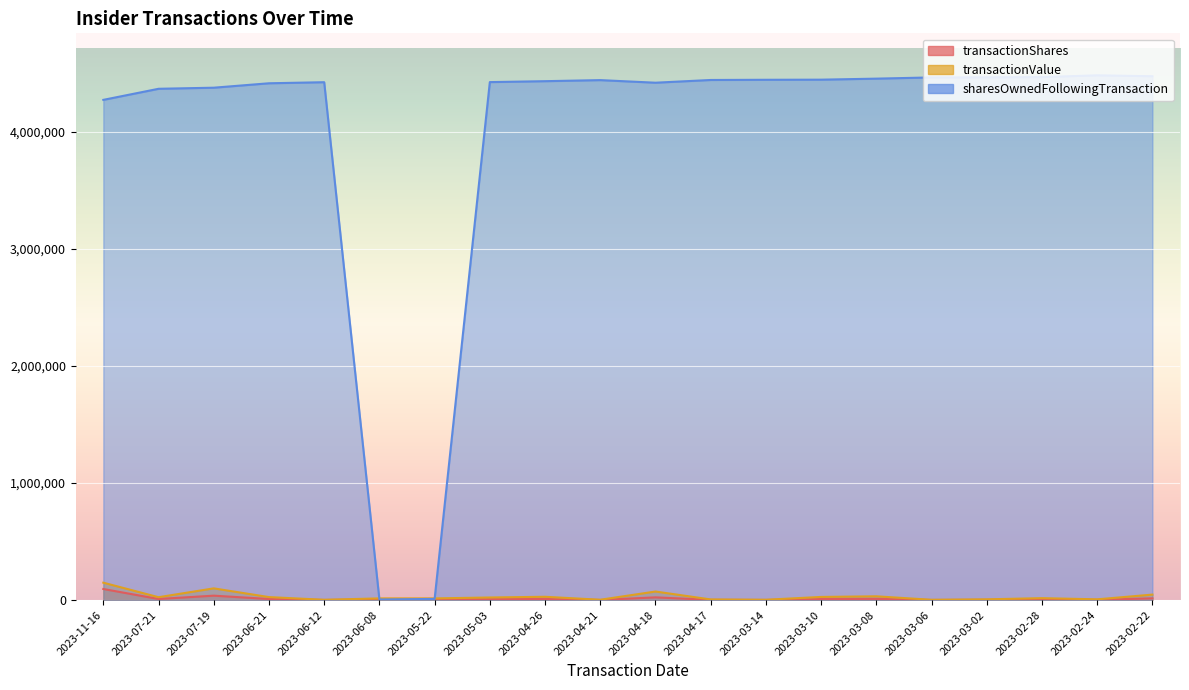

True or false: transactionValue has a value of 2496 at 2023-03-06.

True